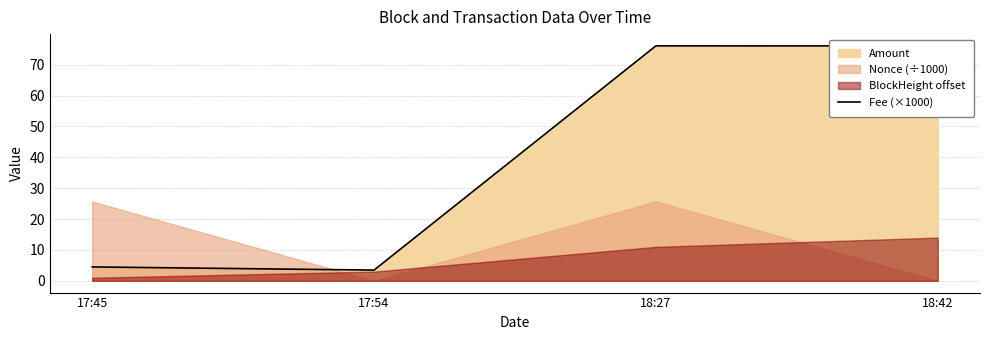

What is the average value?

40.0